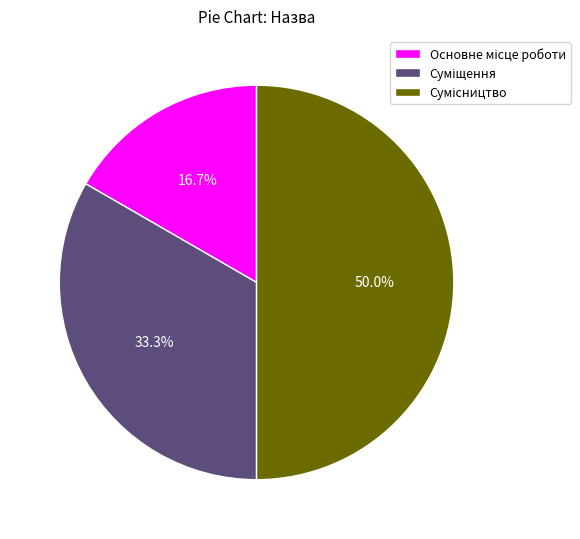

Approximately how many times larger is the value at Сумісництво compared to Основне місце роботи?

3.0